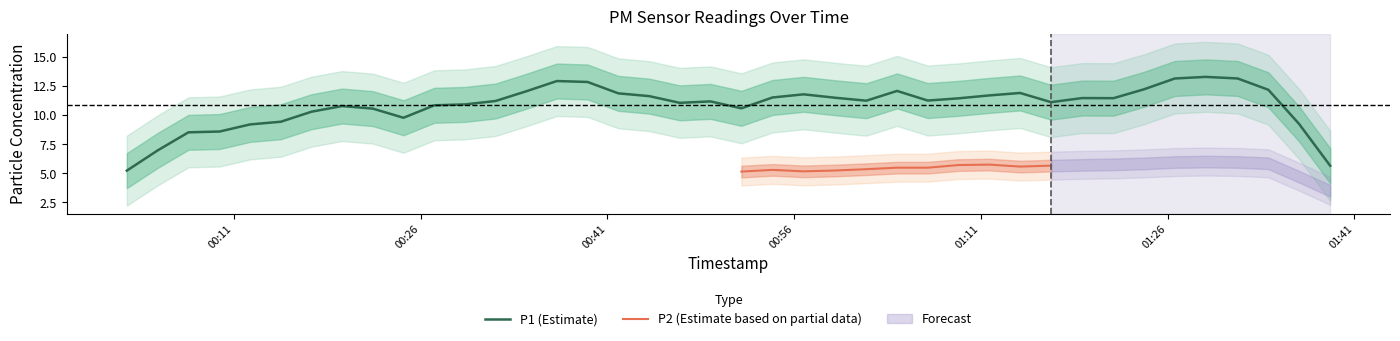

True or false: P1 has a value of 5.5 at 33.

False